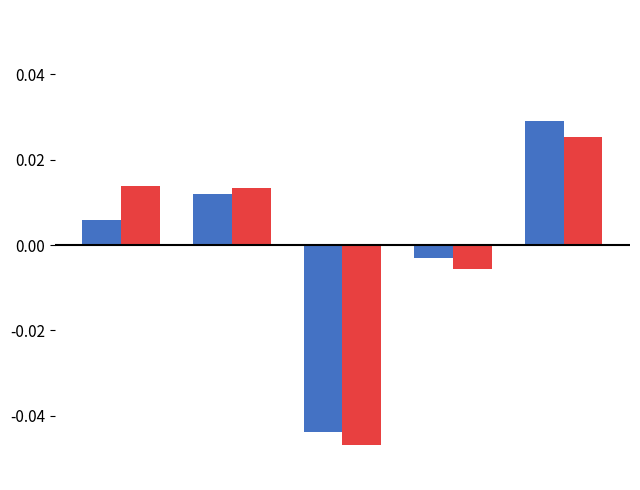

How many groups of bars are there?

5